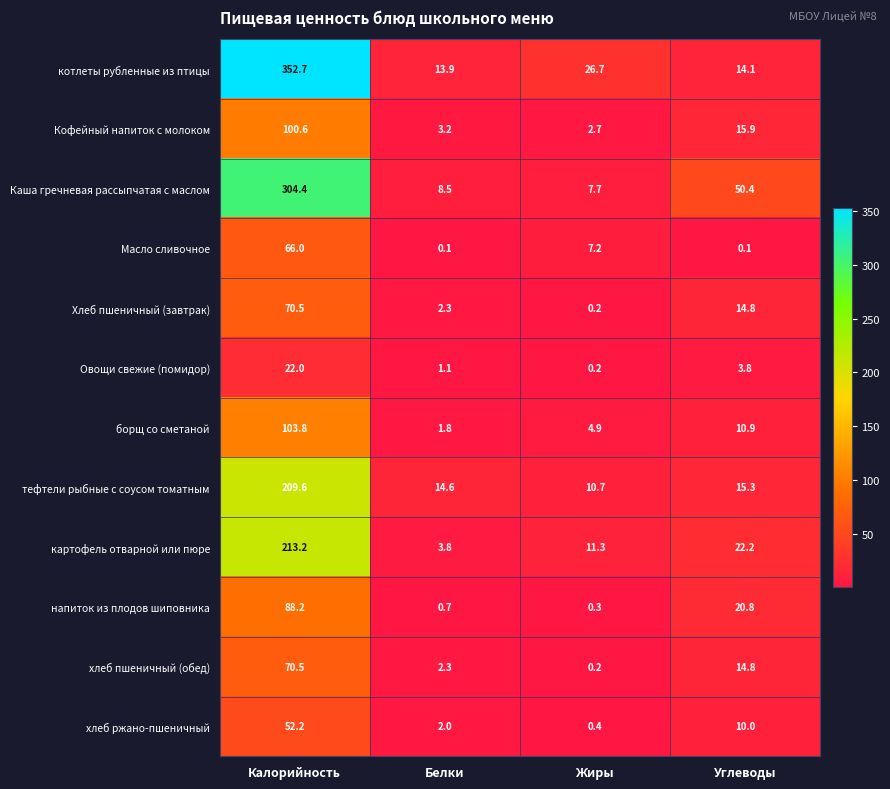

At which label does тефтели рыбные с соусом томатным reach its minimum?

Жиры